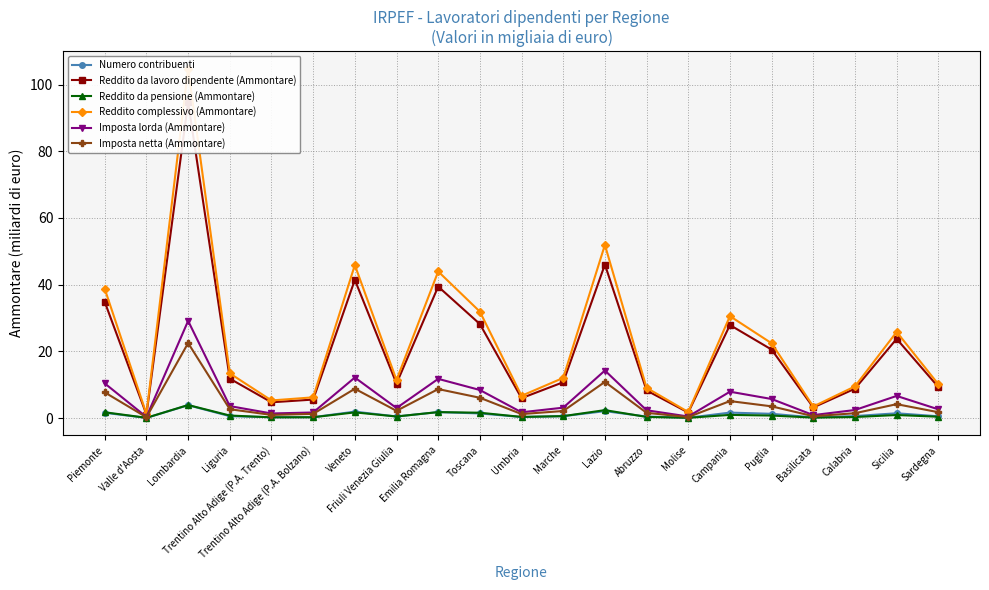

At which category does Imposta lorda (Ammontare) reach its first local peak?

Lombardia